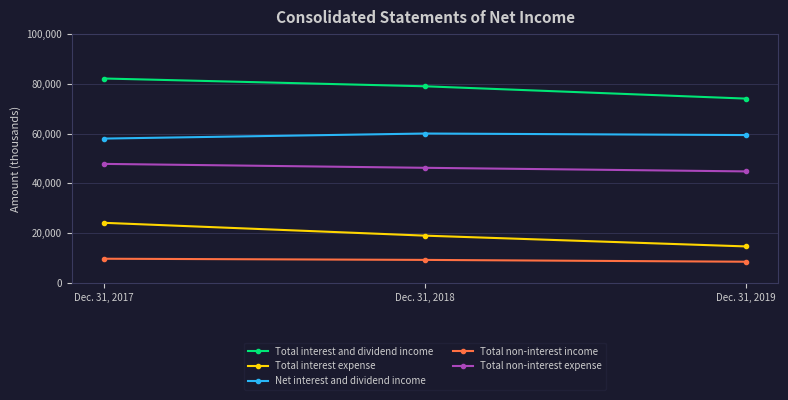

Reading right to left, what are all the values shown in this chart?

Total interest and dividend income: Dec. 31, 2019=74039	Dec. 31, 2018=78990	Dec. 31, 2017=82116
Total interest expense: Dec. 31, 2019=14645	Dec. 31, 2018=18978	Dec. 31, 2017=24137
Net interest and dividend income: Dec. 31, 2019=59394	Dec. 31, 2018=60012	Dec. 31, 2017=57979
Total non-interest income: Dec. 31, 2019=8501	Dec. 31, 2018=9233	Dec. 31, 2017=9705
Total non-interest expense: Dec. 31, 2019=44787	Dec. 31, 2018=46237	Dec. 31, 2017=47808